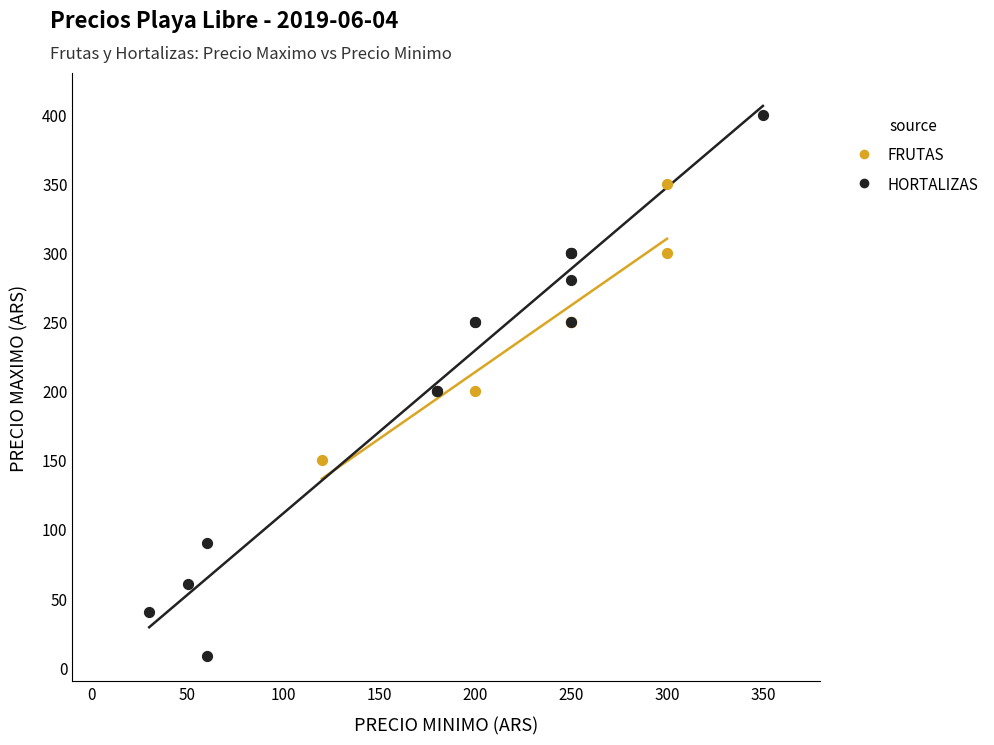

Which series contains the lowest Y value?

HORTALIZAS